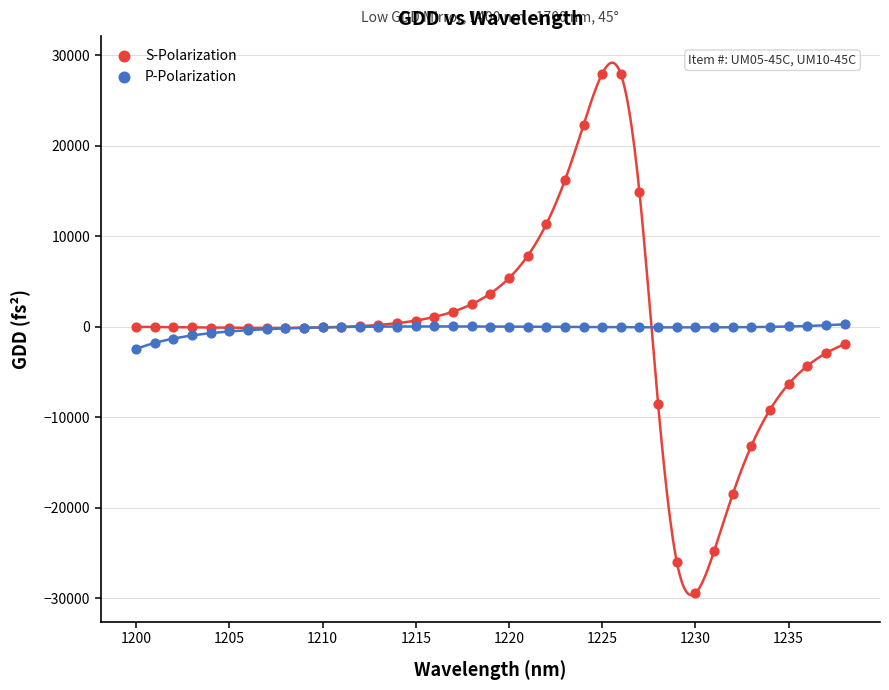

Which series reaches the maximum Y coordinate?

S-Polarization